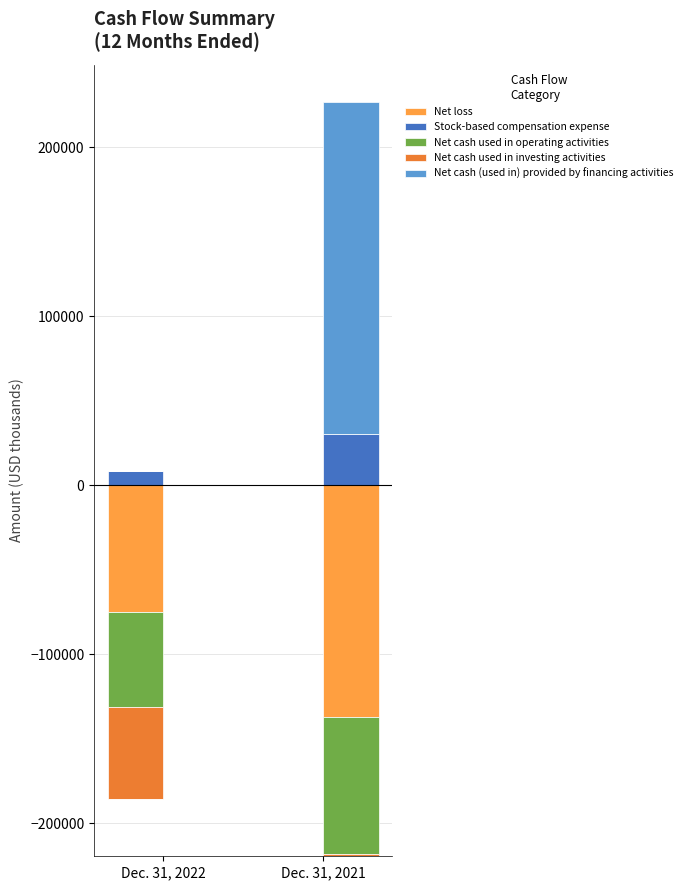

What is the average value of the Net cash (used in) provided by financing activities series?

98084